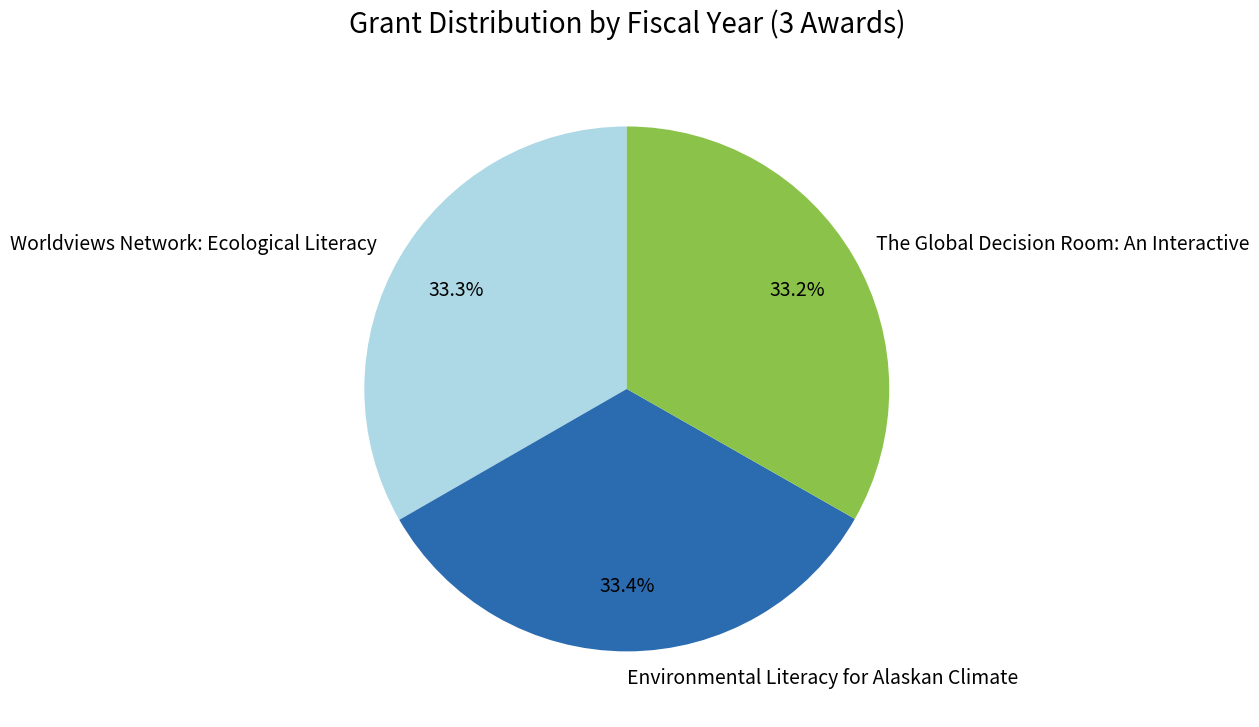

Is it true that The Global Decision Room: An Interactive is 44% of the pie?

False